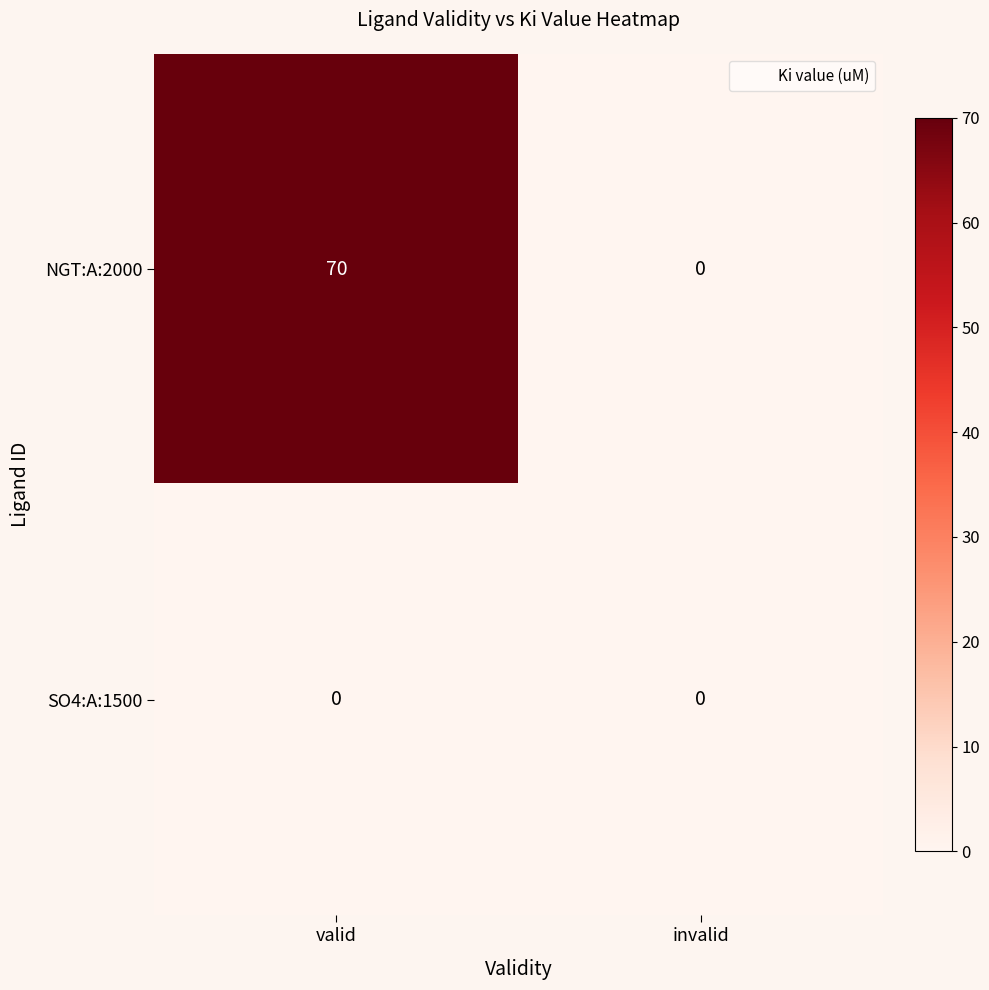

Reading left to right, list all the values displayed in this chart.

NGT:A:2000: valid=70	invalid=0
SO4:A:1500: valid=0	invalid=0